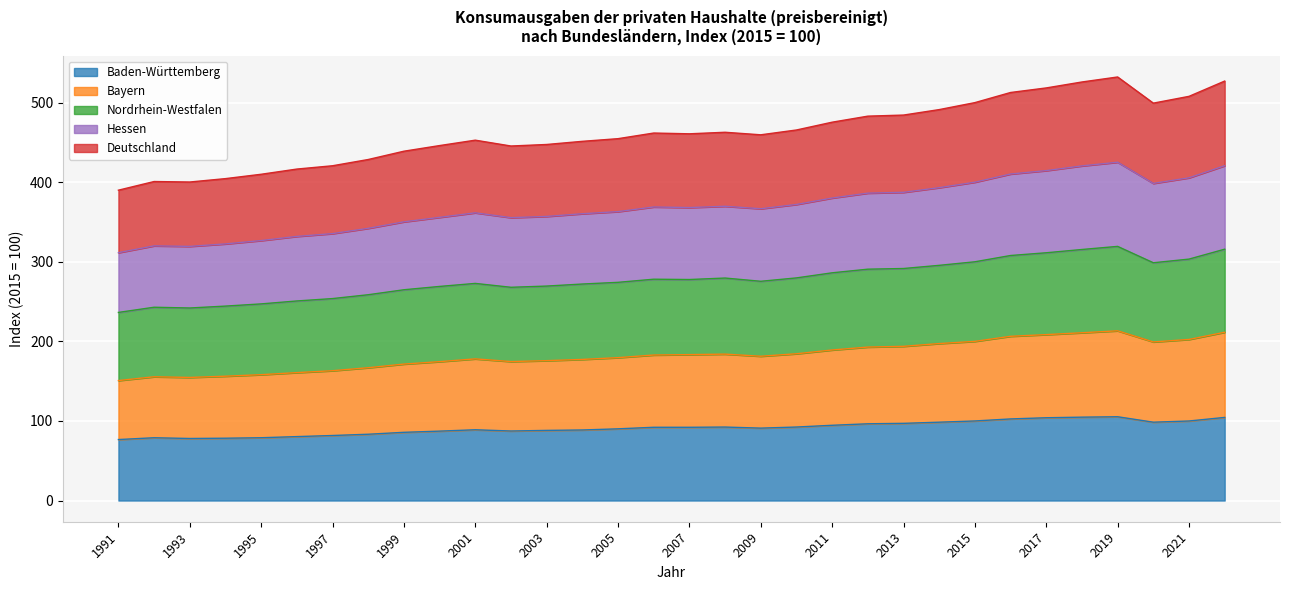

Is it true that Hessen equals 81.0 at 2000?

False